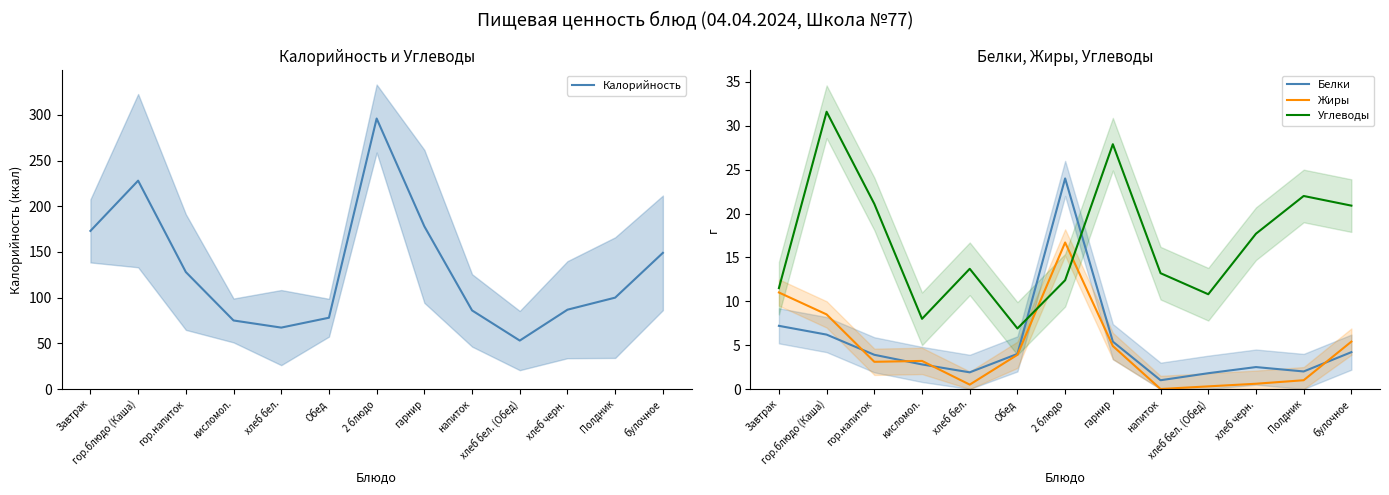

How many data points in Калорийность are less than 100?

6